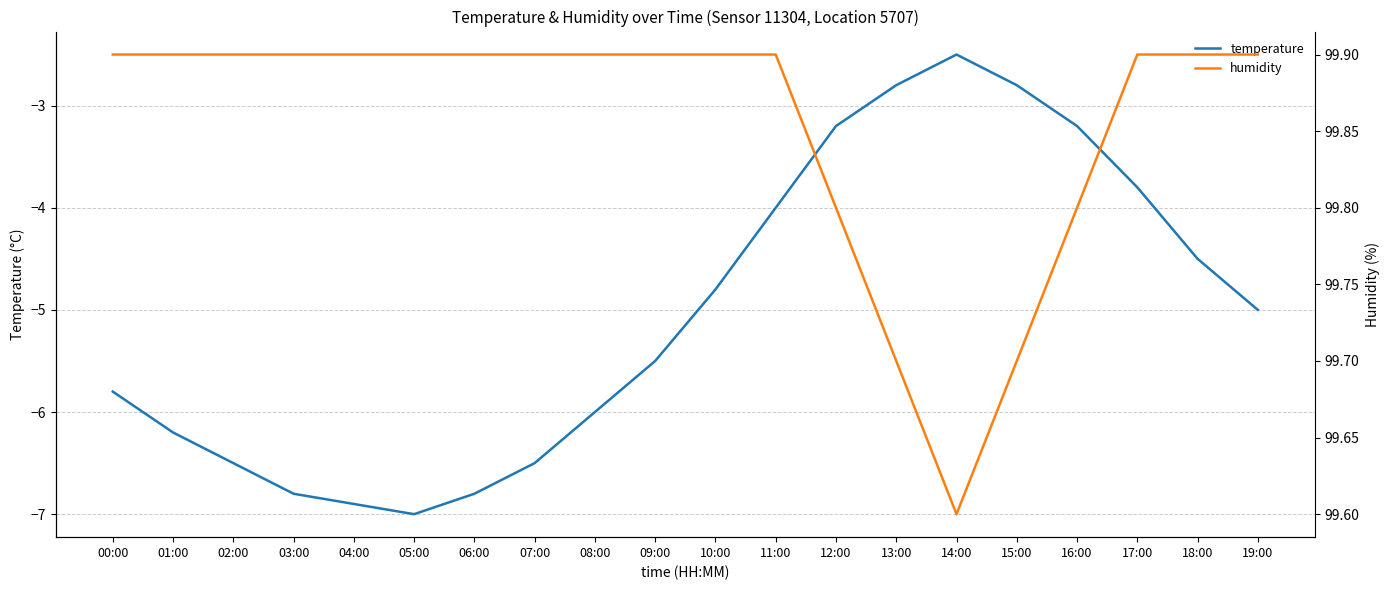

What is the difference between the second highest and minimum values in the humidity series?

0.3